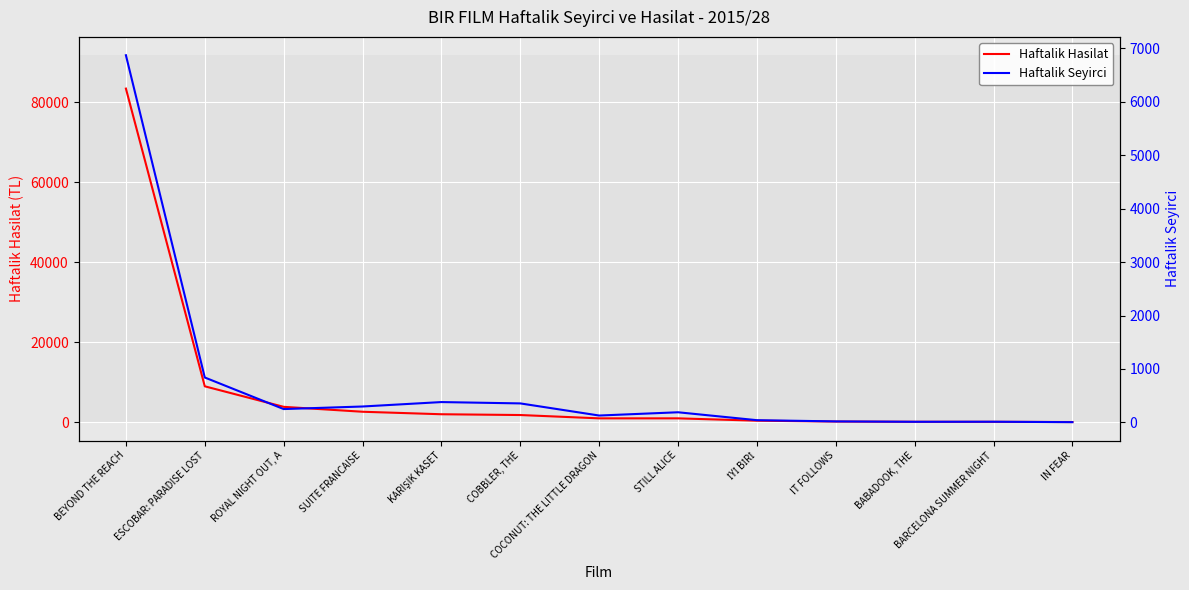

At which category is the sum across all series the highest?

BEYOND THE REACH